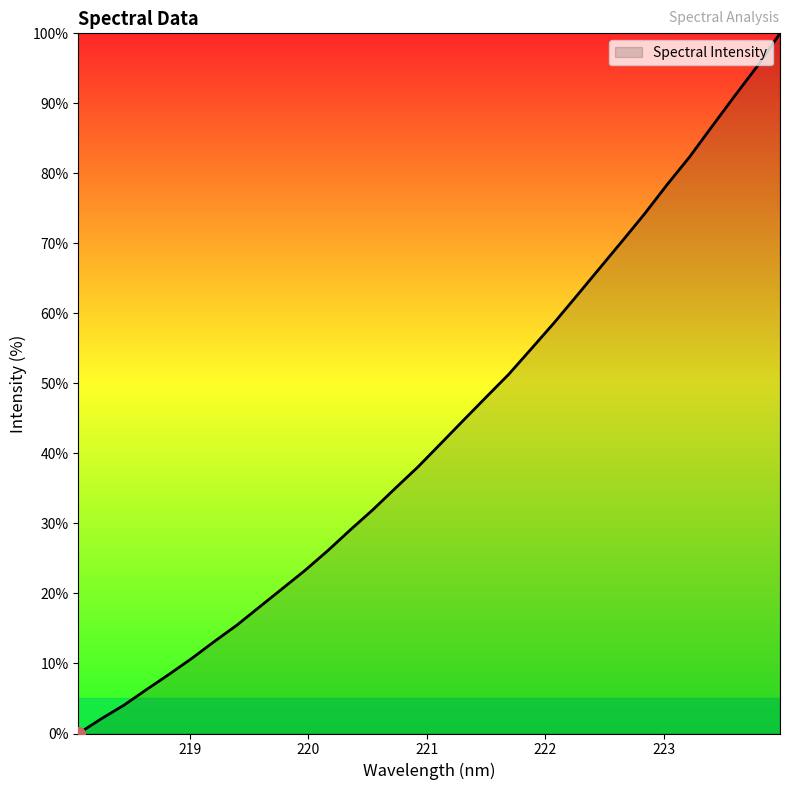

What is the greatest value displayed?

100.0